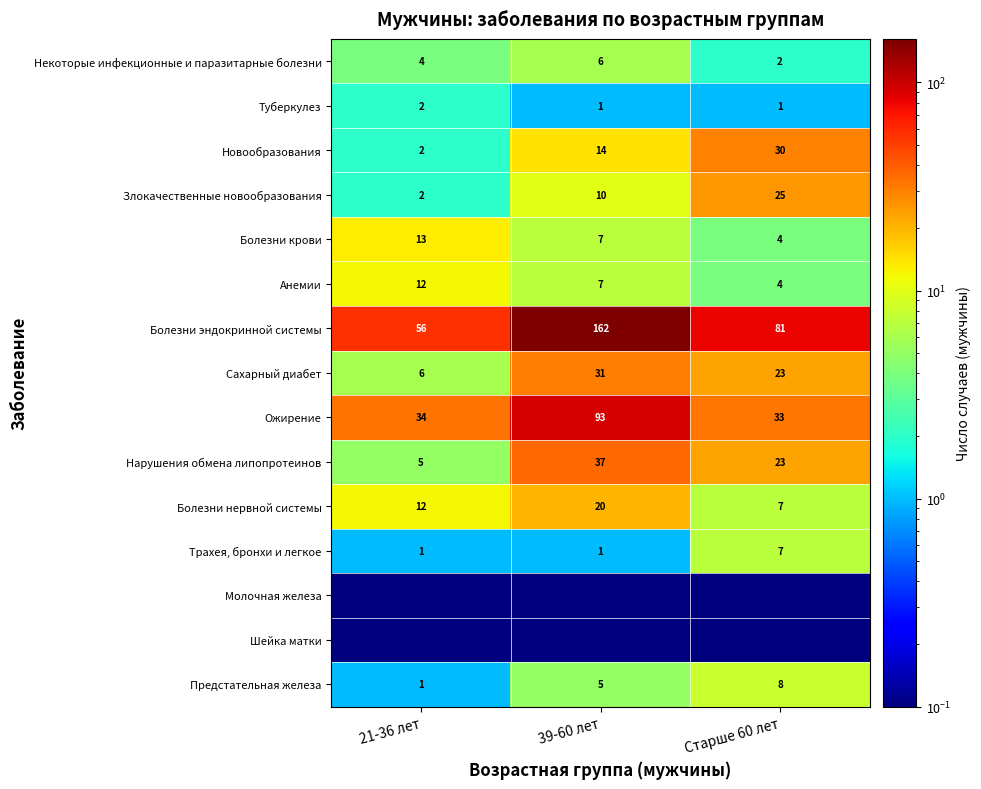

How many series are shown in this chart?

15